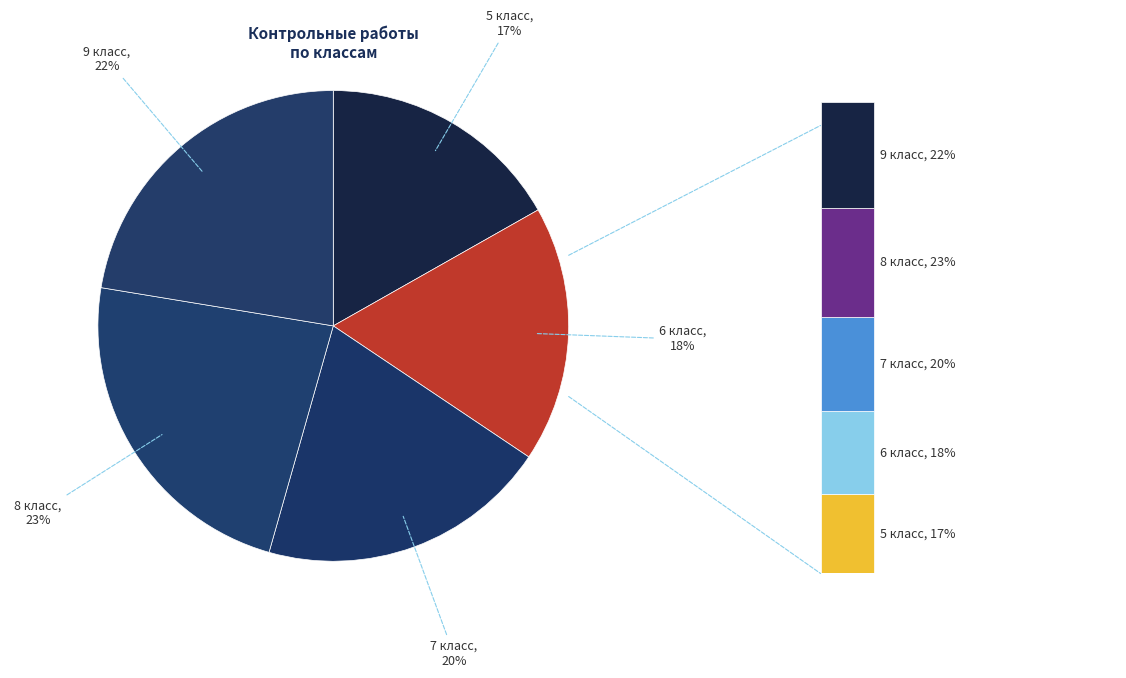

Which category has the smallest portion of the pie?

5 класс